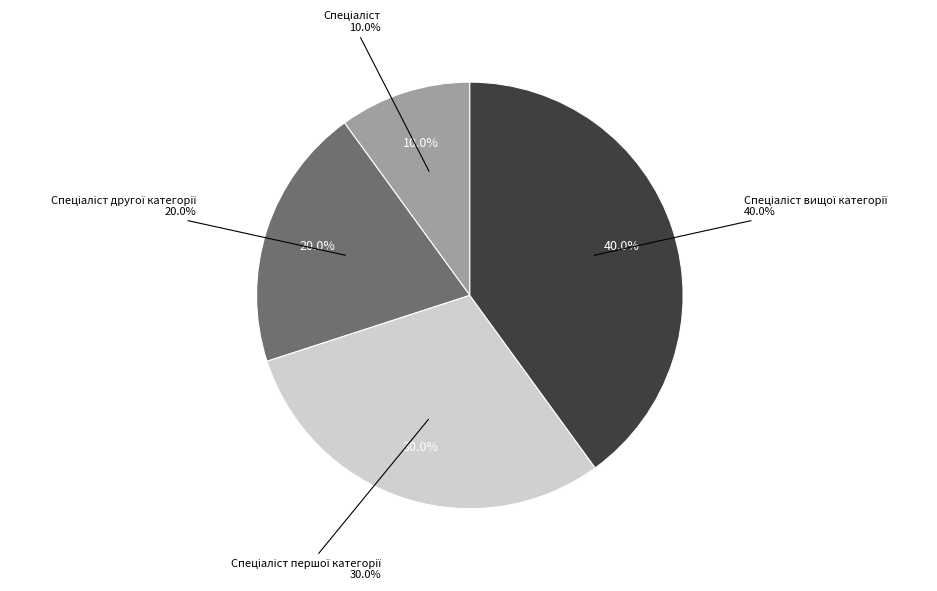

What is the largest slice in the pie chart?

Спеціаліст вищої категорії